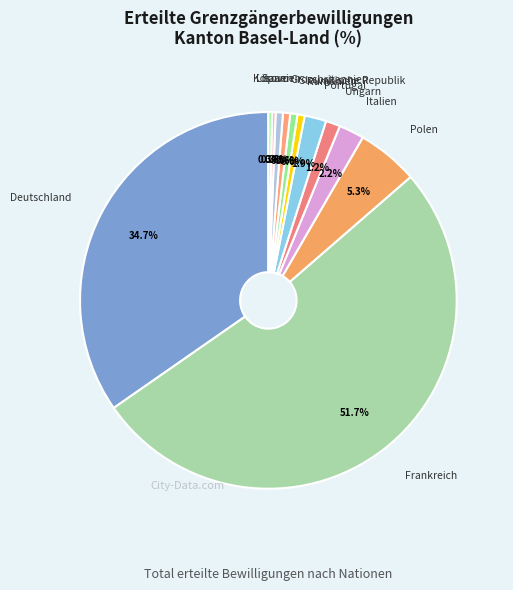

Rank the categories by value from highest to lowest.

Frankreich, Deutschland, Polen, Italien, Portugal, Ungarn, Rumänien, Slowakische Republik, Grossbritannien, Spanien, Litauen, Kosovo